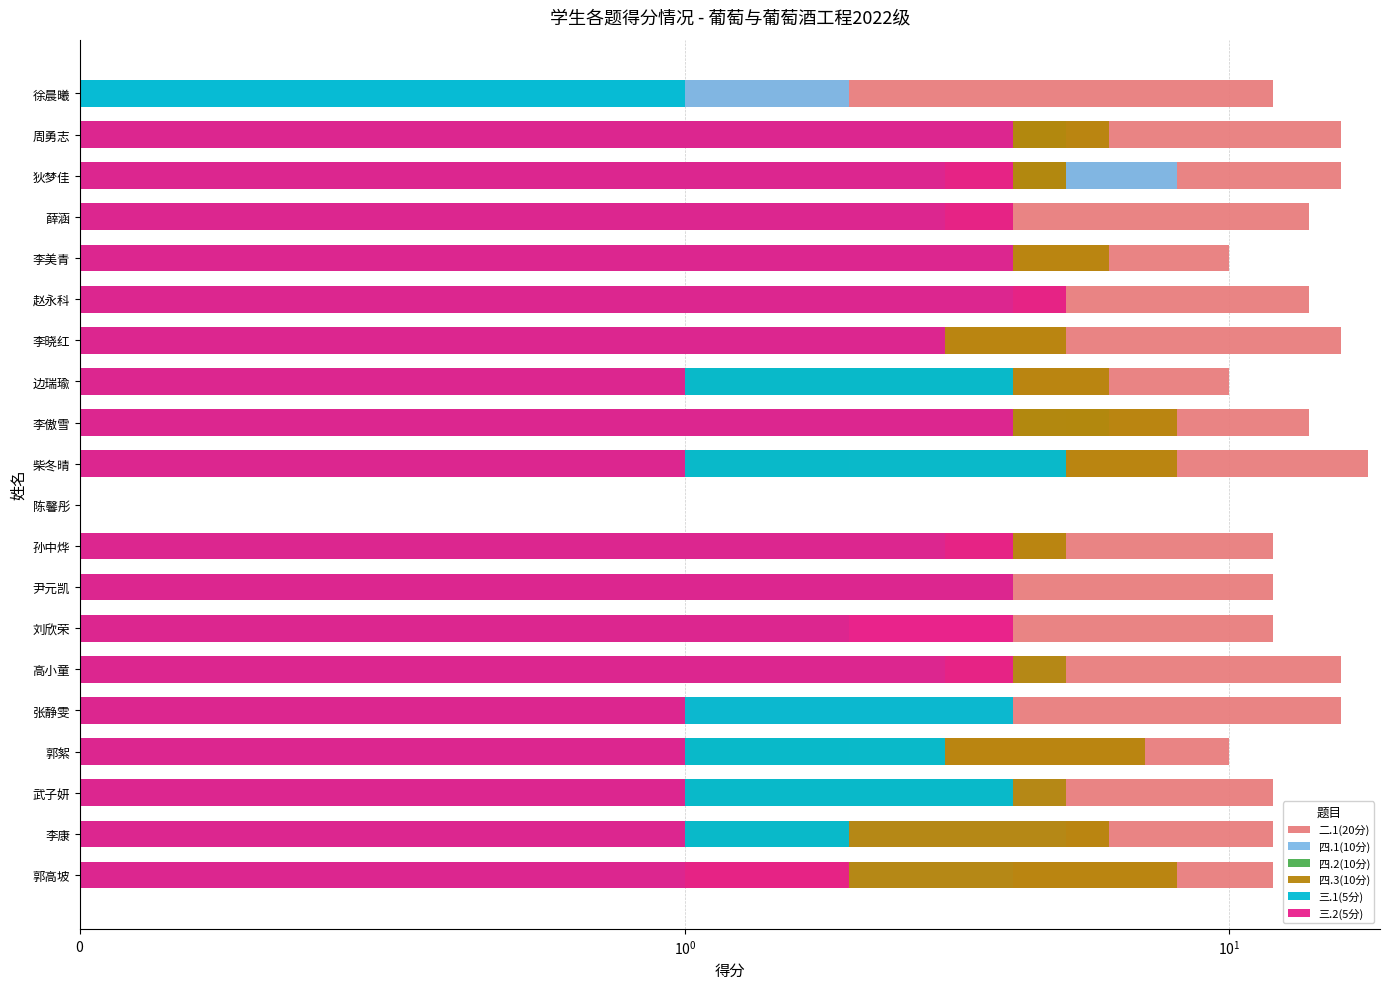

What is the difference between the 二.1(20分) values at 边瑞瑜 and 孙中烨?

2